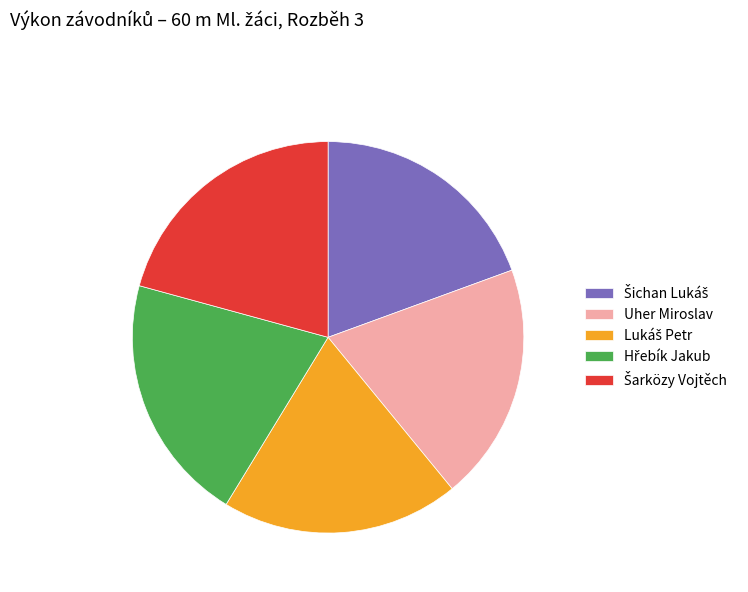

Is it true that Uher Miroslav is 14% of the pie?

False